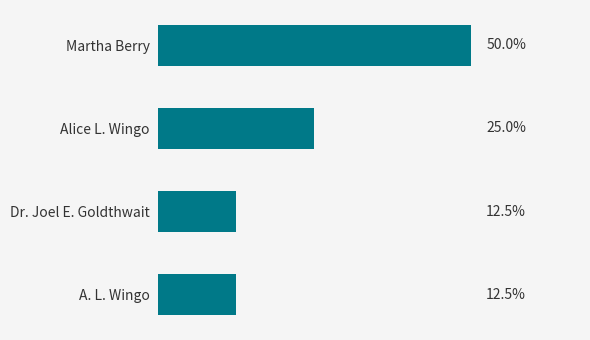

Are the bars horizontal?

Yes